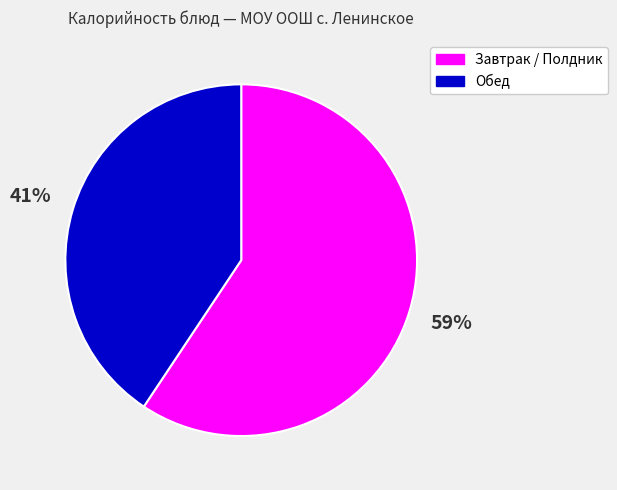

To the nearest percent, what is the average slice percentage?

50%